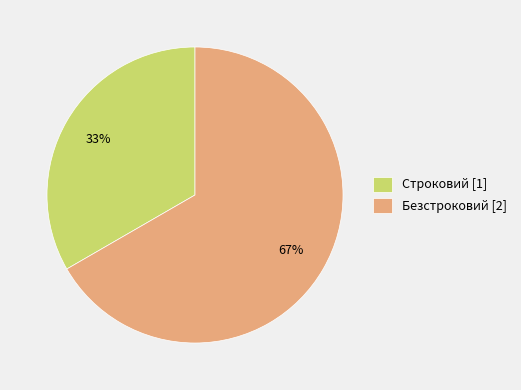

Rank the categories by value from lowest to highest.

Строковий, Безстроковий